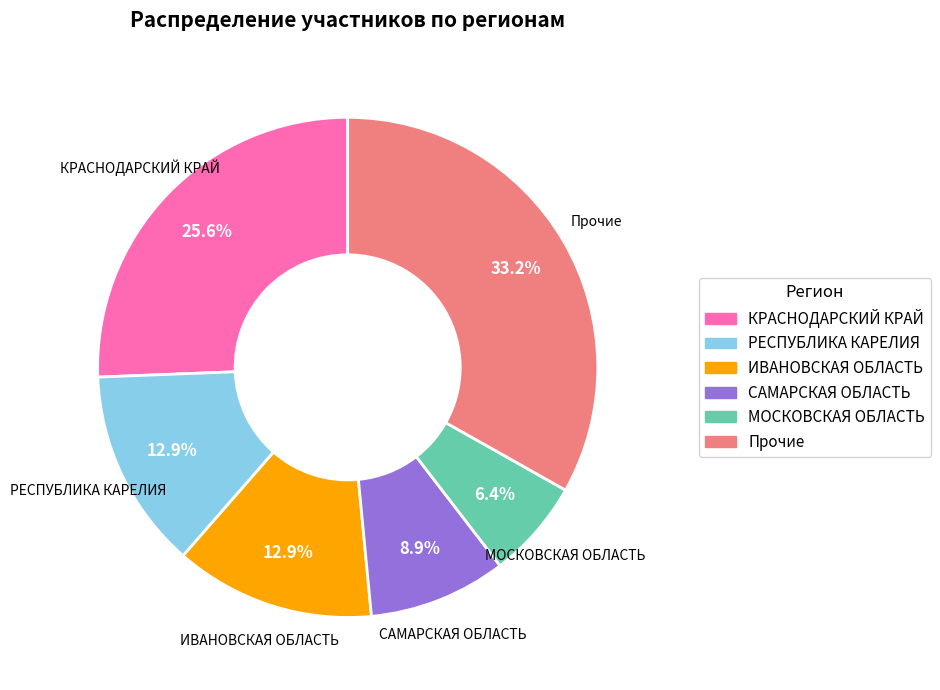

Is there a majority slice in this chart?

No